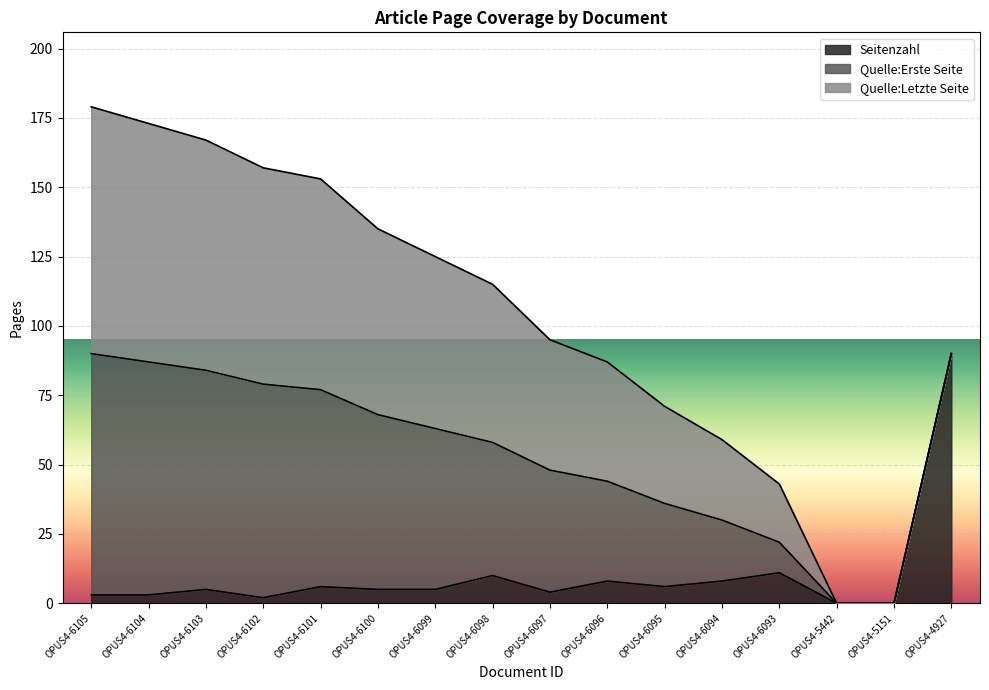

What are all the series names shown in the legend?

Seitenzahl, Quelle:Erste Seite, Quelle:Letzte Seite